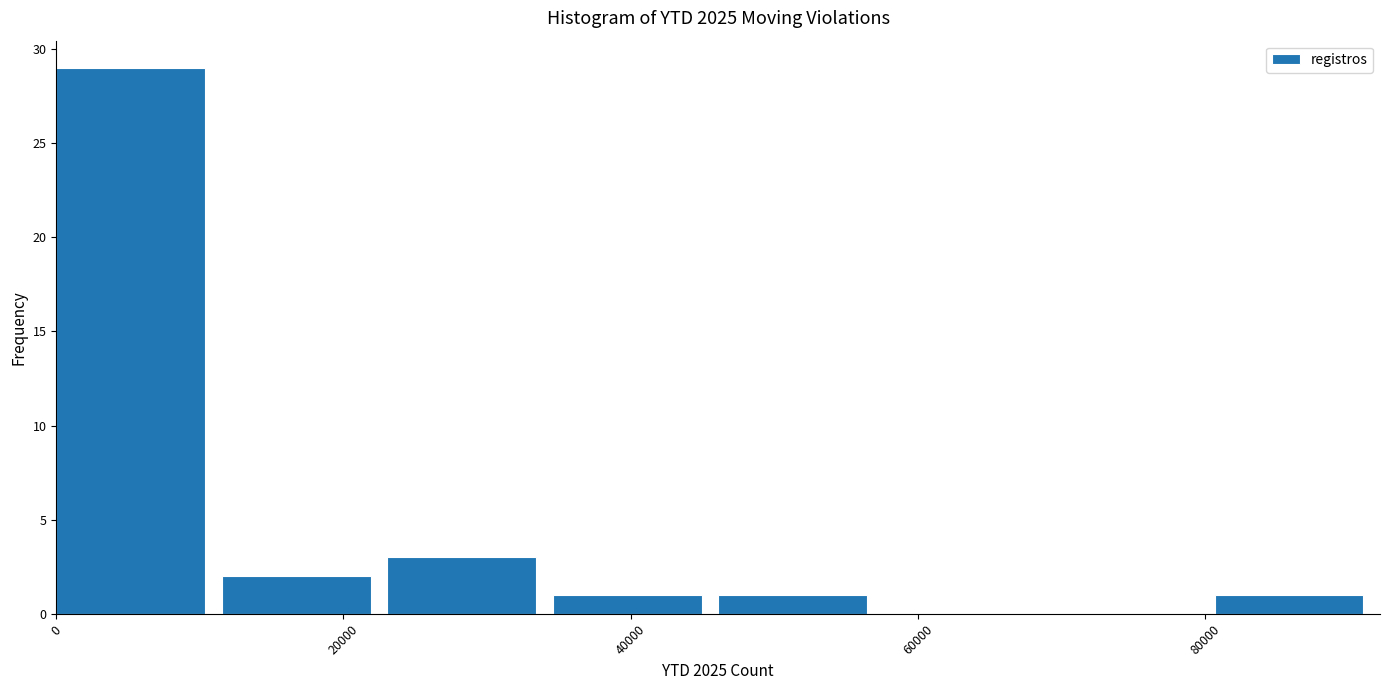

Reading left to right, list every bar in this chart as the range it spans on the x-axis followed by its height. Neither the bar edges nor the heights are printed on the chart, so give them approximately, as read against the axes.

0 to 12000: 29
12000 to 24000: 2
24000 to 34000: 3
34000 to 46000: 1
46000 to 58000: 1
58000 to 70000: 0
70000 to 80000: 0
80000 to 92000: 1